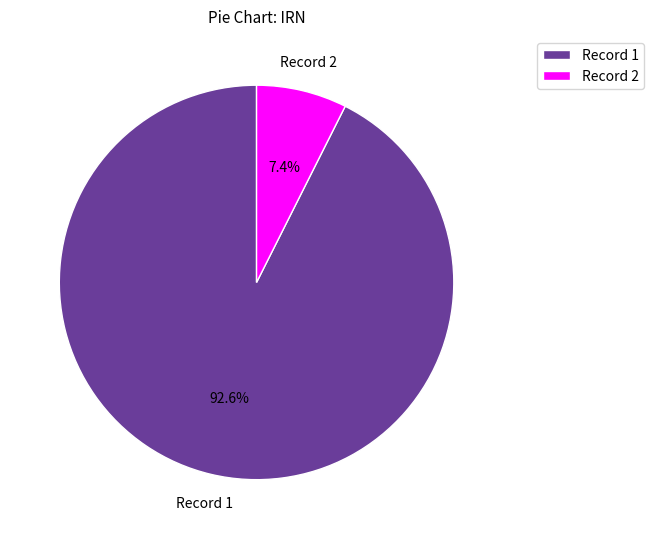

Between Record 1 and Record 2, which is larger?

Record 1